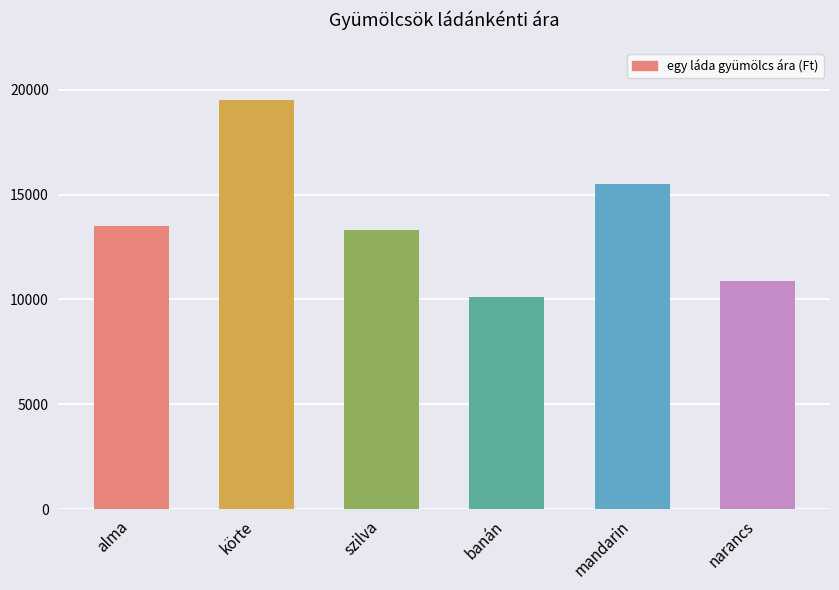

What is the sum of all values?

82800